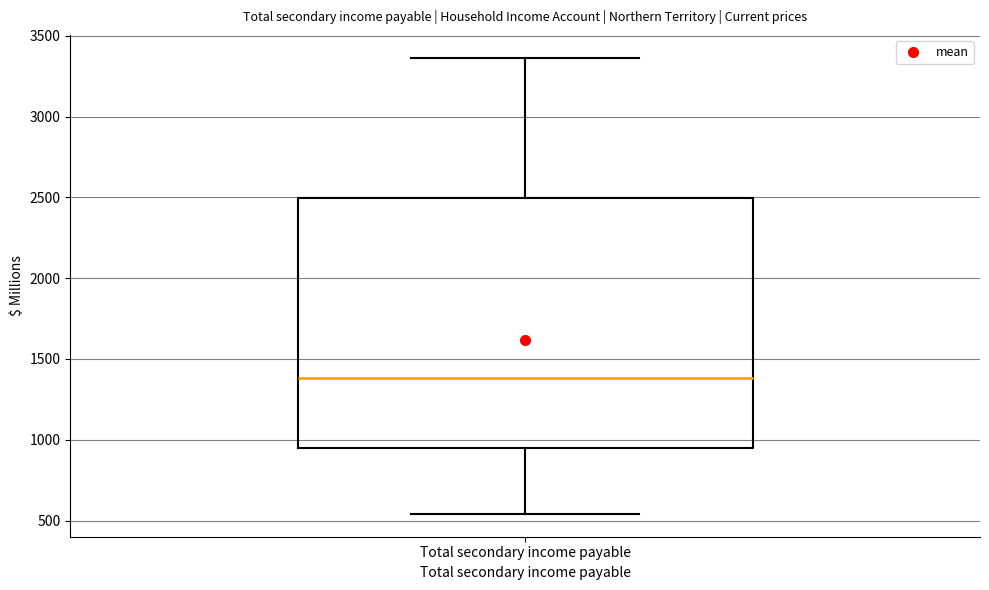

Transcribe this box plot: give where the median line is, the range the box spans, and where the two whiskers end, as read against the y-axis. The values are not printed on the chart, so give them approximately, as read against the axis.

median 1400, box 950 to 2500, whiskers 550 to 3350